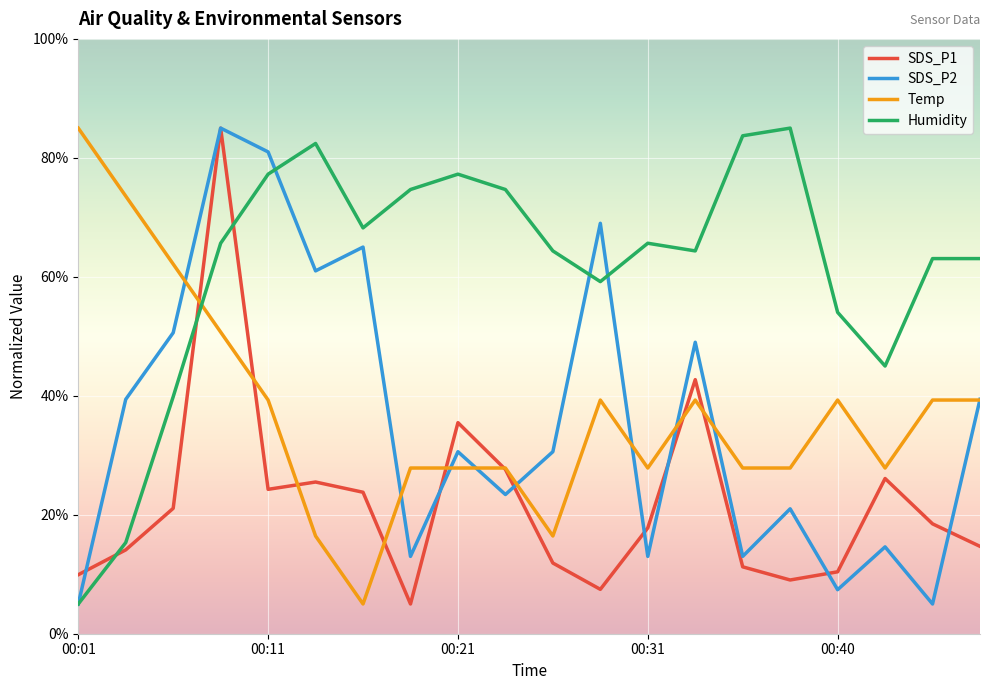

Reading right to left, list all the values displayed in this chart.

SDS_P1: 14.7	18.5	26.1	10.4	9.0	11.2	42.7	17.8	7.5	11.9	27.6	35.5	5.0	23.8	25.5	24.3	85.0	21.1	14.1	9.9
SDS_P2: 39.4	5.0	14.6	7.4	21.0	13.0	49.0	13.0	69.0	30.6	23.4	30.6	13.0	65.0	61.0	81.0	85.0	50.6	39.4	5.0
Temp: 39.3	39.3	27.9	39.3	27.9	27.9	39.3	27.9	39.3	16.4	27.9	27.9	27.9	5.0	16.4	39.3	50.7	62.1	73.6	85.0
Humidity: 63.1	63.1	45.0	54.0	85.0	83.7	64.4	65.6	59.2	64.4	74.7	77.3	74.7	68.2	82.4	77.3	65.6	39.8	15.3	5.0